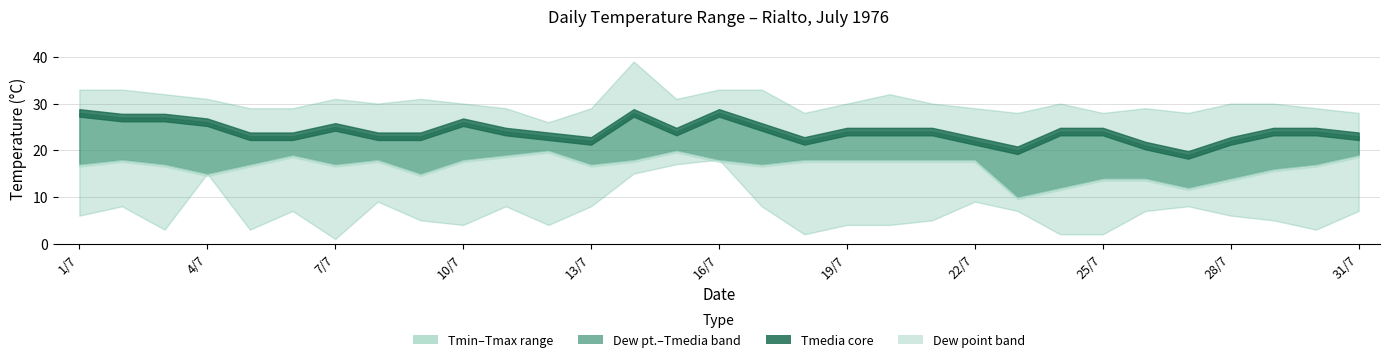

Where is the first local minimum for TMIN?

3/7